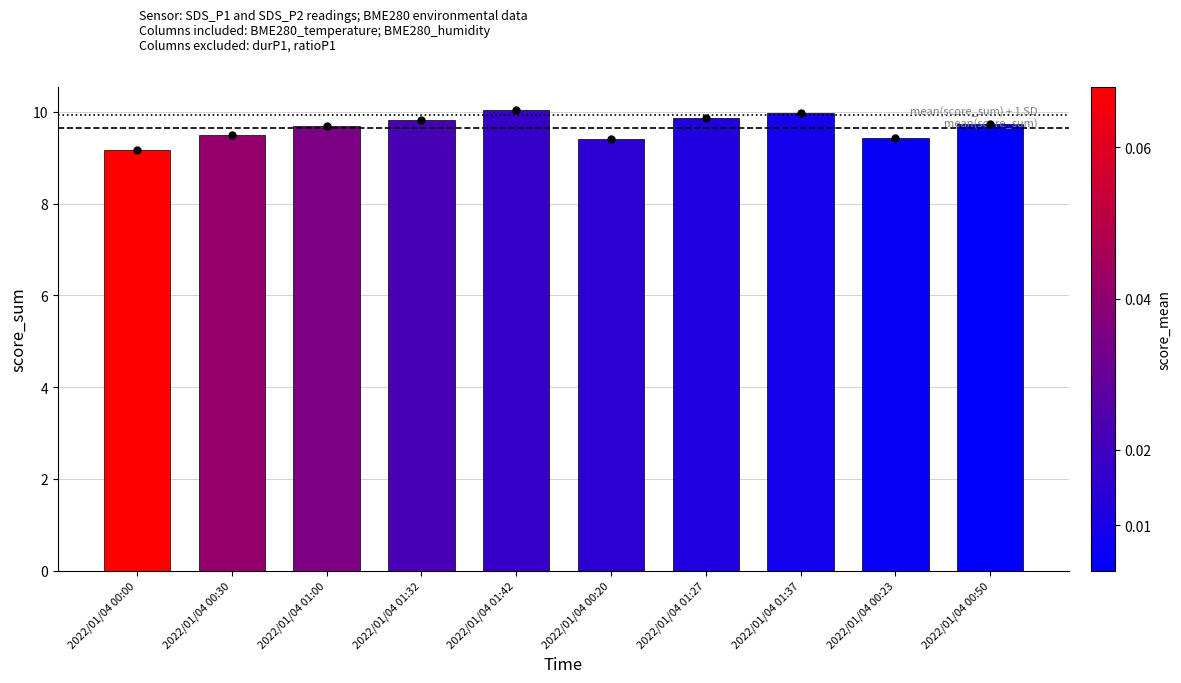

Between 2022/01/04 01:42 and 2022/01/04 00:23, which is larger?

2022/01/04 01:42